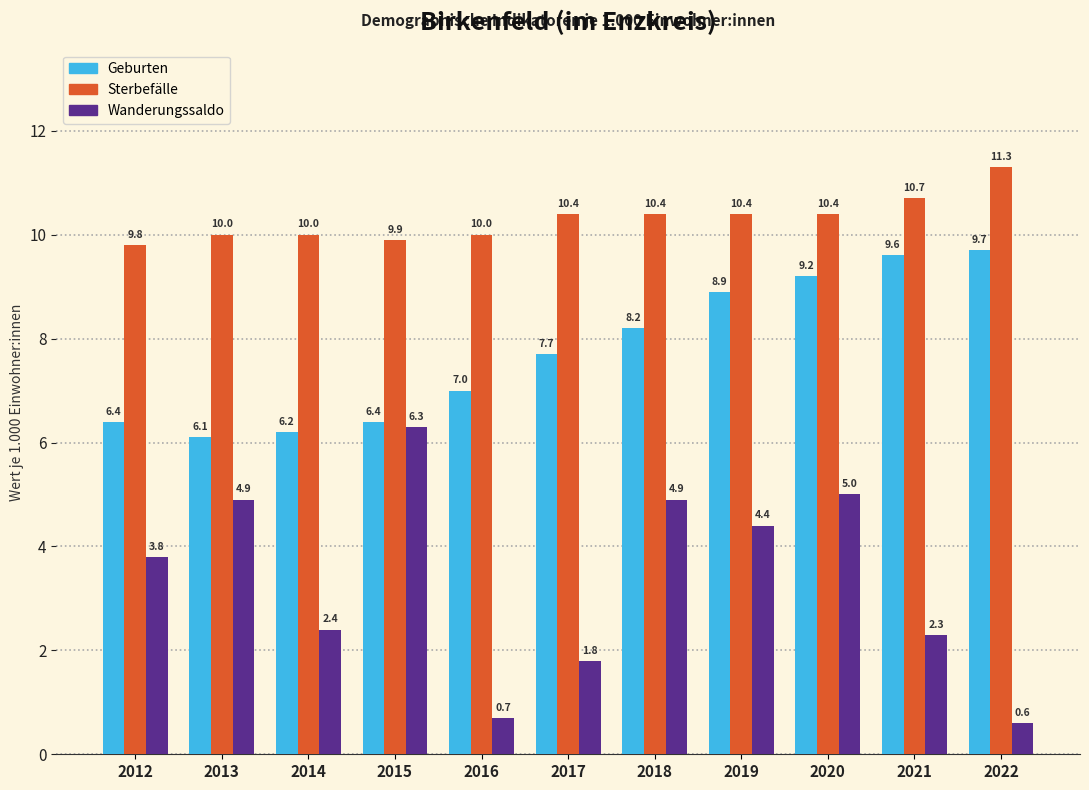

Reading right to left, what are all the values shown in this chart?

Geburten: 9.7	9.6	9.2	8.9	8.2	7.7	7.0	6.4	6.2	6.1	6.4
Sterbefälle: 11.3	10.7	10.4	10.4	10.4	10.4	10.0	9.9	10.0	10.0	9.8
Wanderungssaldo: 0.6	2.3	5.0	4.4	4.9	1.8	0.7	6.3	2.4	4.9	3.8